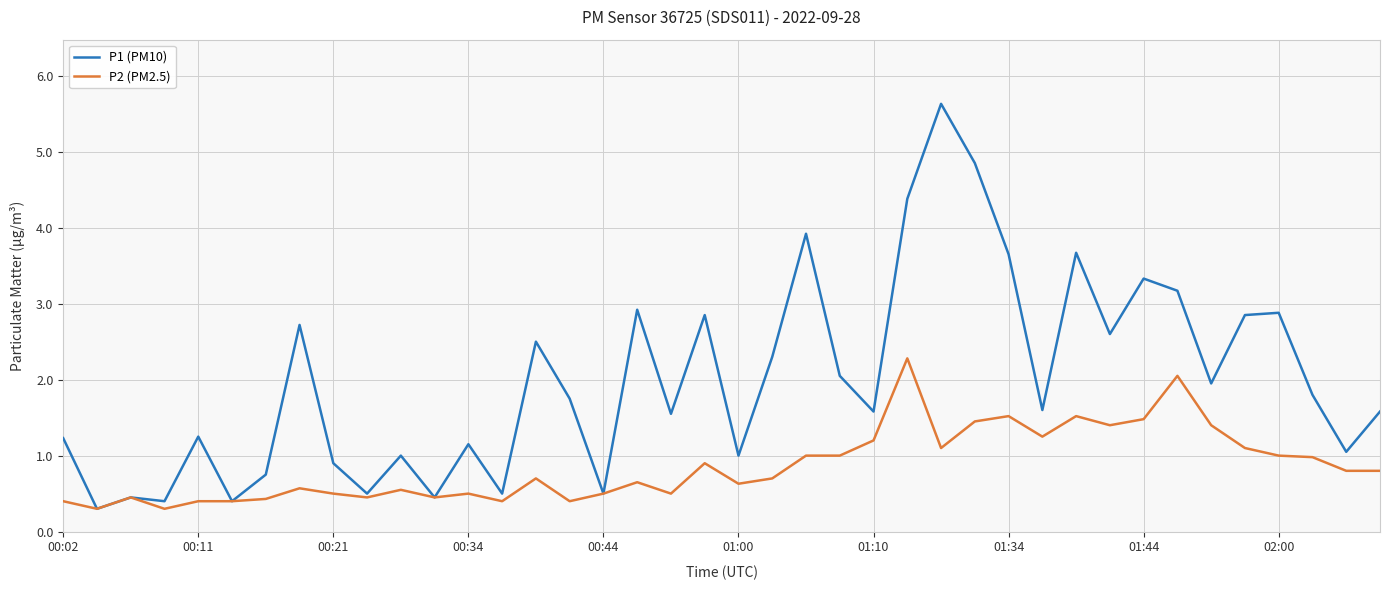

Which series has the widest spread of values?

P1 (PM10)